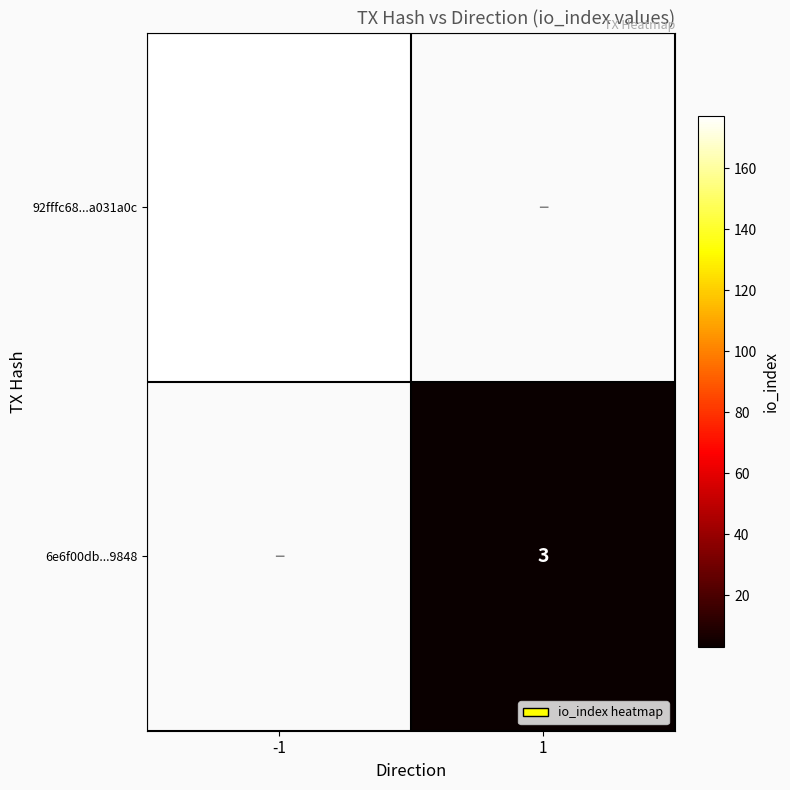

The value of 92fffc68...a031a0c at -1 is 177. True or false?

True